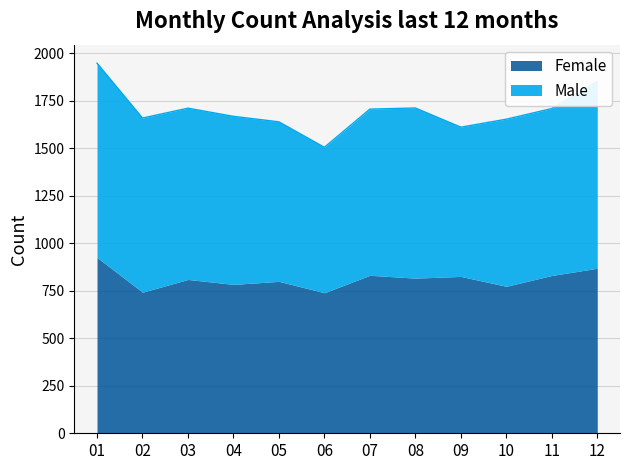

Does the chart display data point markers on the line(s)?

No